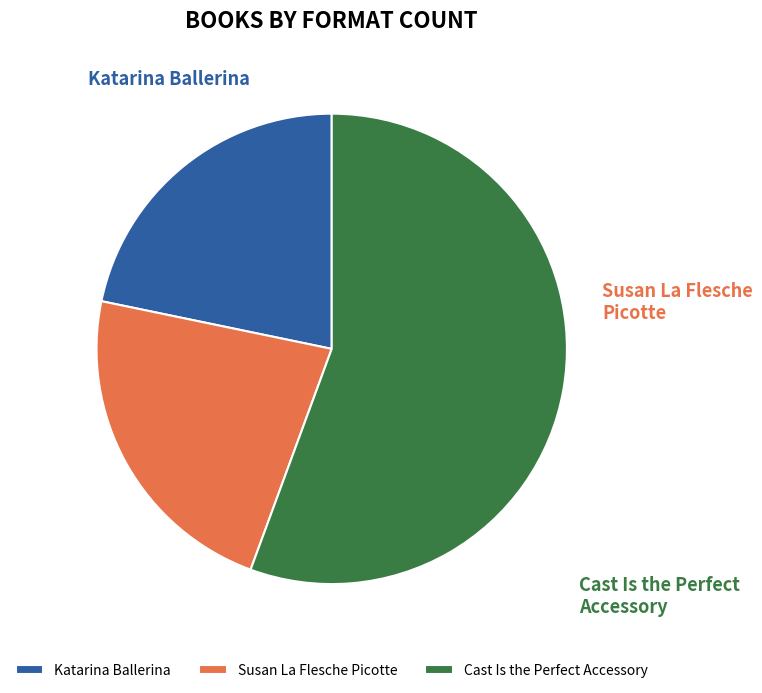

What is the largest slice in the pie chart?

Cast Is the Perfect Accessory